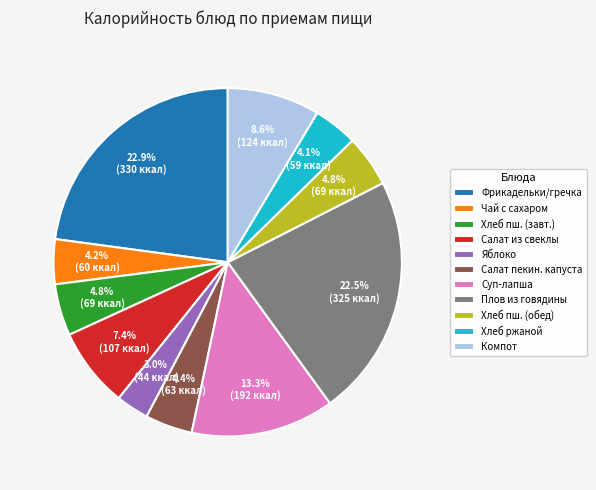

What is the smallest slice in the pie chart?

Яблоко